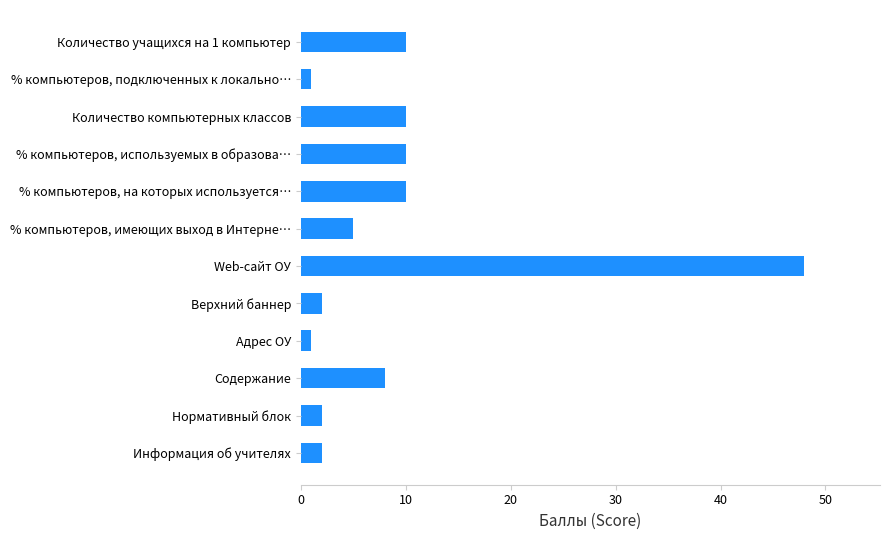

What position from the bottom is % компьютеров, на которых используется…?

8